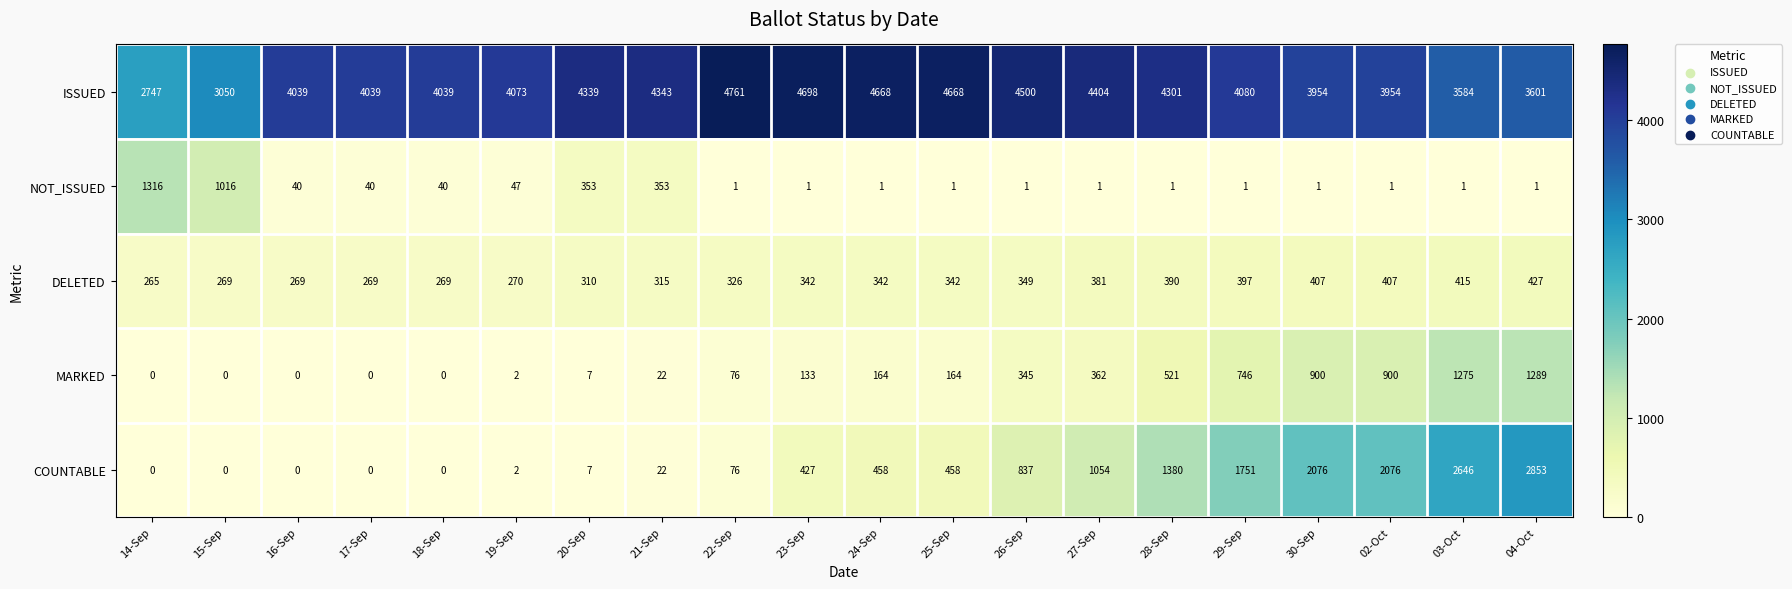

Is the value of MARKED at 14-Sep greater than the value of DELETED at 04-Oct?

No